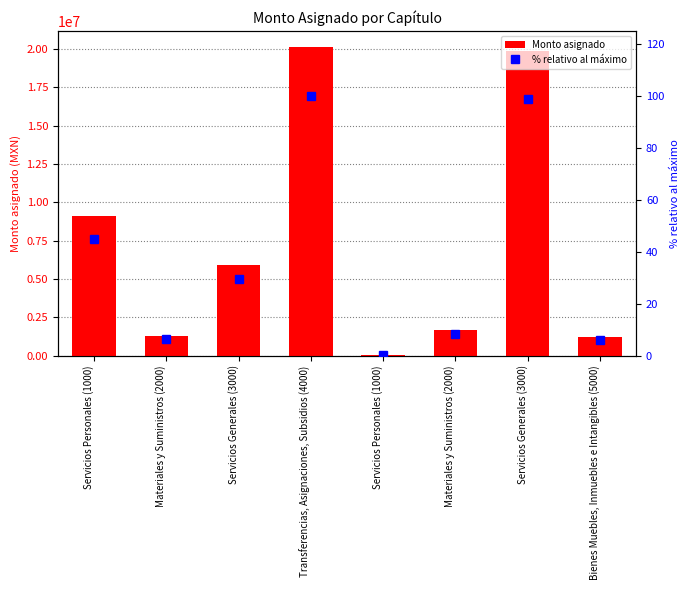

Read the Monto asignado value at Materiales y Suministros (2000).

1702558.4